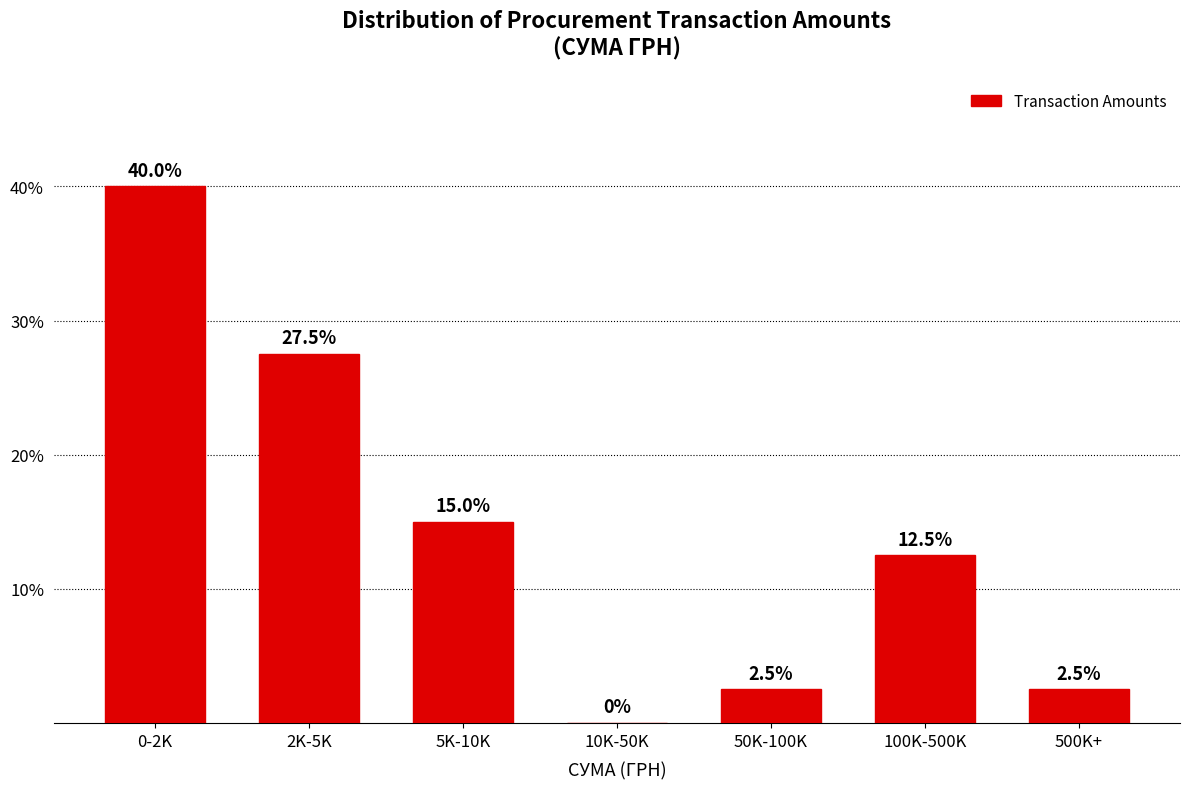

Reading left to right, transcribe all the data shown in this chart.

0-2K=40.0	2K-5K=27.5	5K-10K=15.0	10K-50K=0.0	50K-100K=2.5	100K-500K=12.5	500K+=2.5